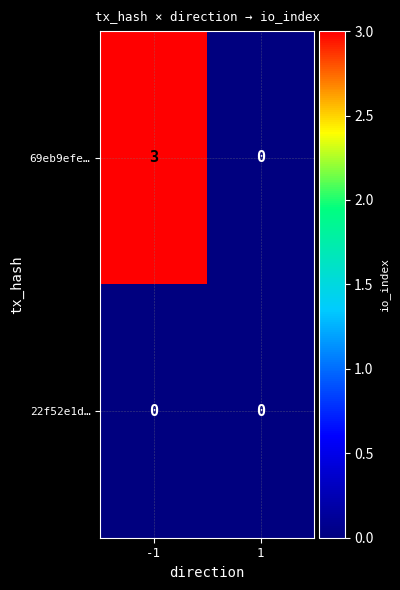

Rank the series at -1 from highest to lowest value.

69eb9efe…, 22f52e1d…